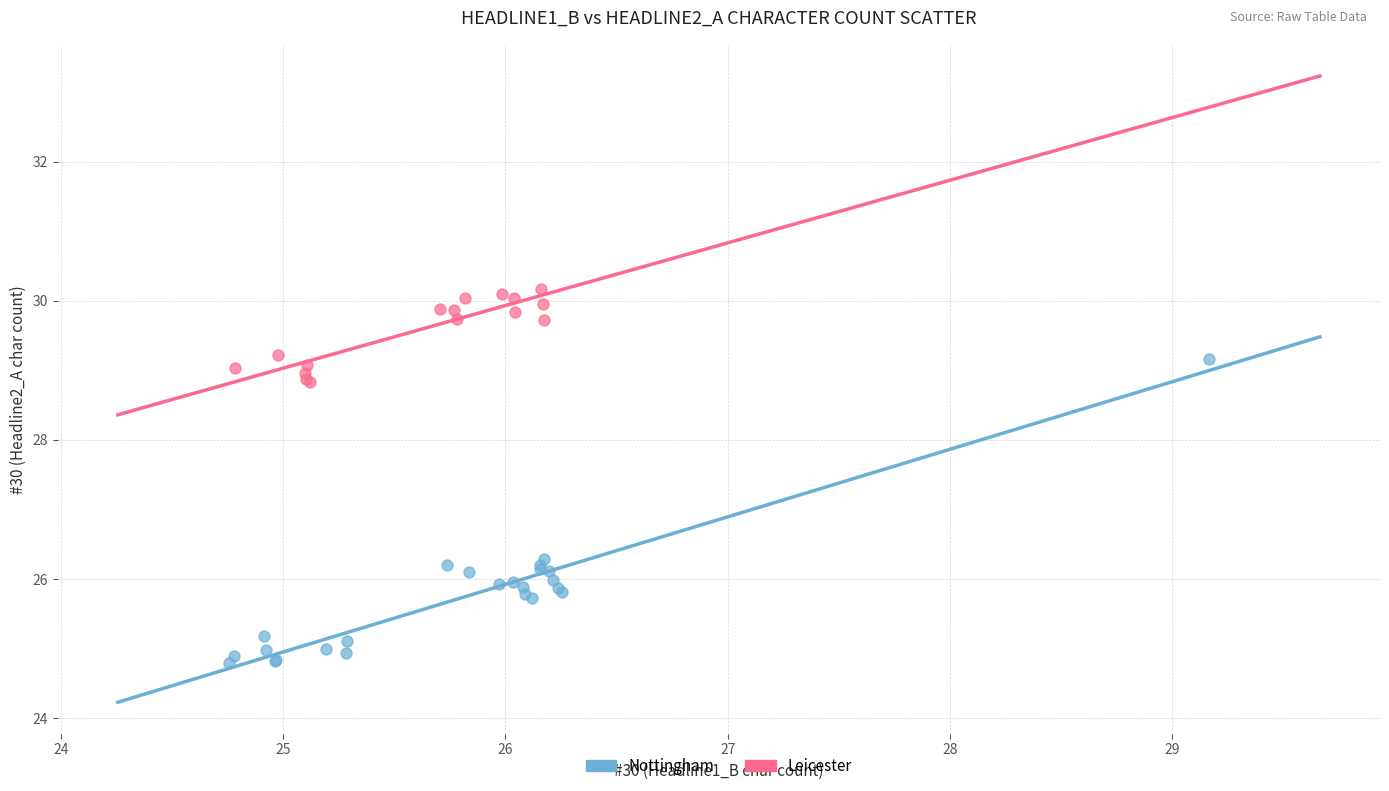

Which series contains the lowest Y value?

Nottingham